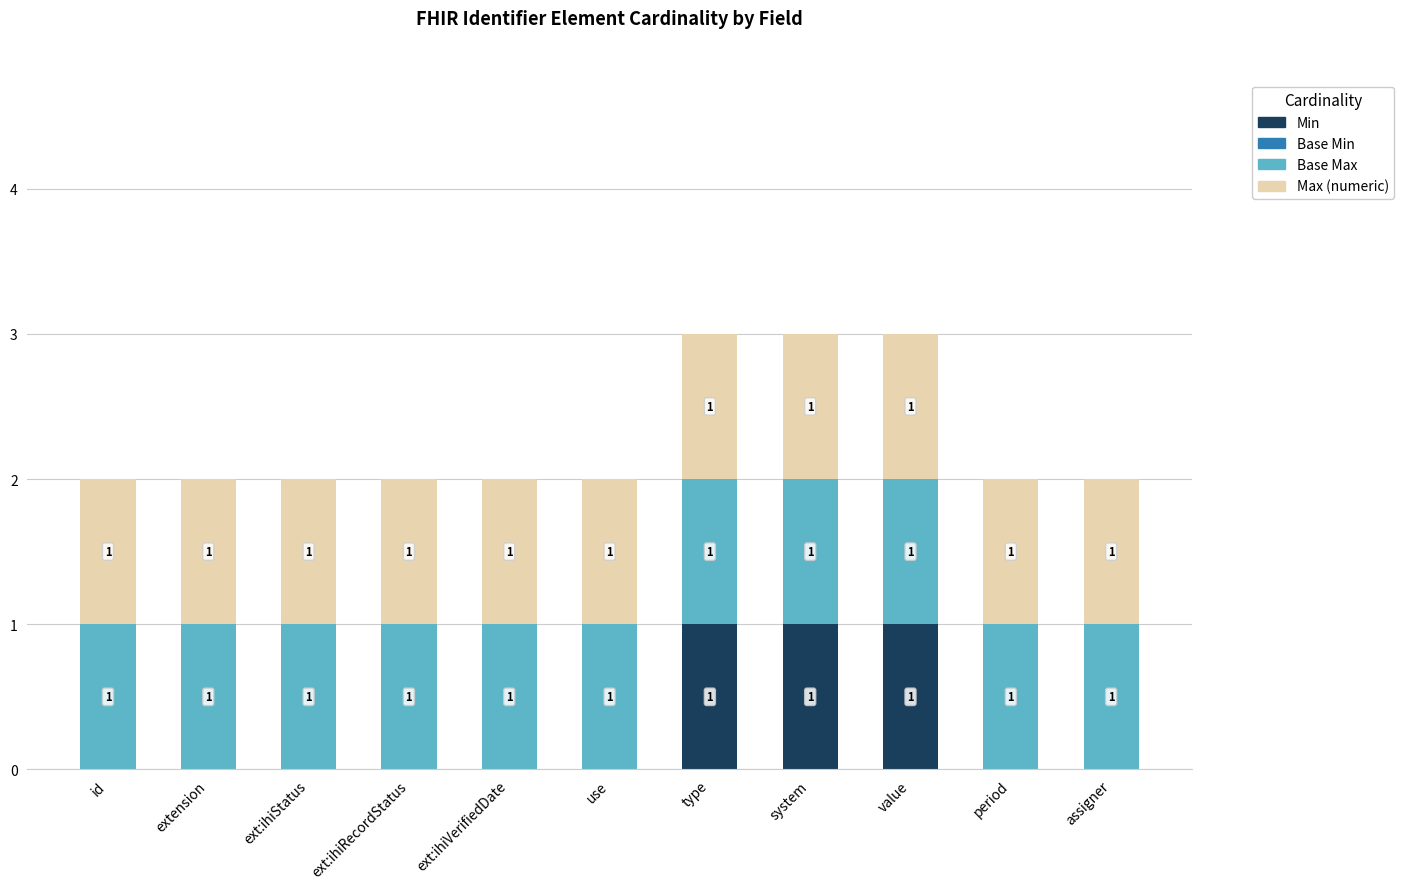

Reading left to right, what are the values for Min?

id=0	extension=0	ext:ihiStatus=0	ext:ihiRecordStatus=0	ext:ihiVerifiedDate=0	use=0	type=1	system=1	value=1	period=0	assigner=0